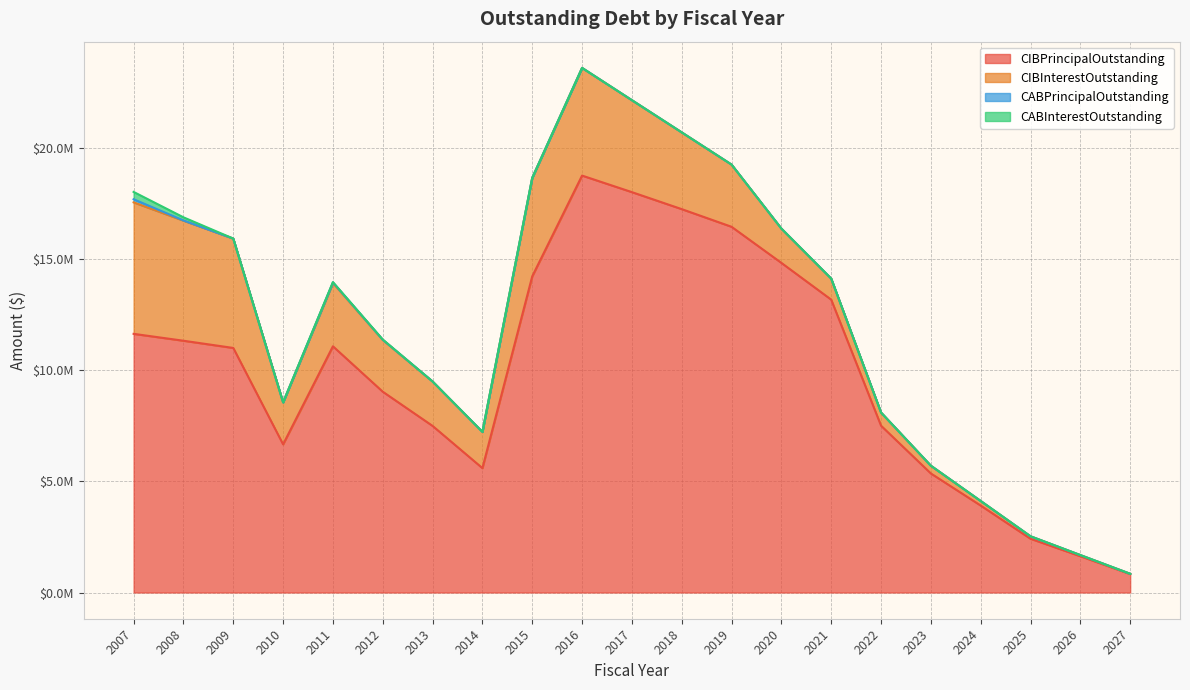

The value of CABPrincipalOutstanding at 2013 is -53514.5. True or false?

False